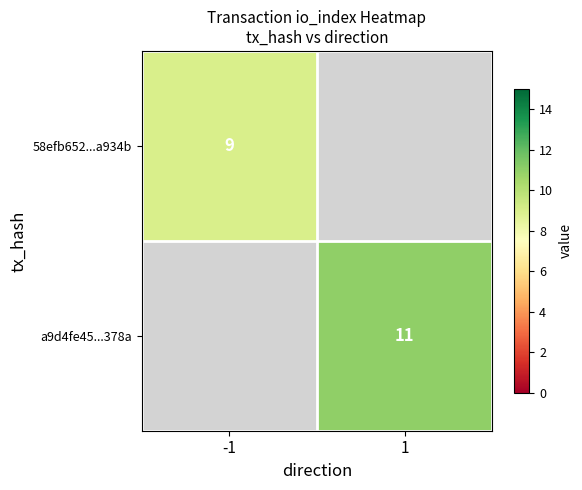

The a9d4fe45...378a series shows 16 at 1. True or false?

False